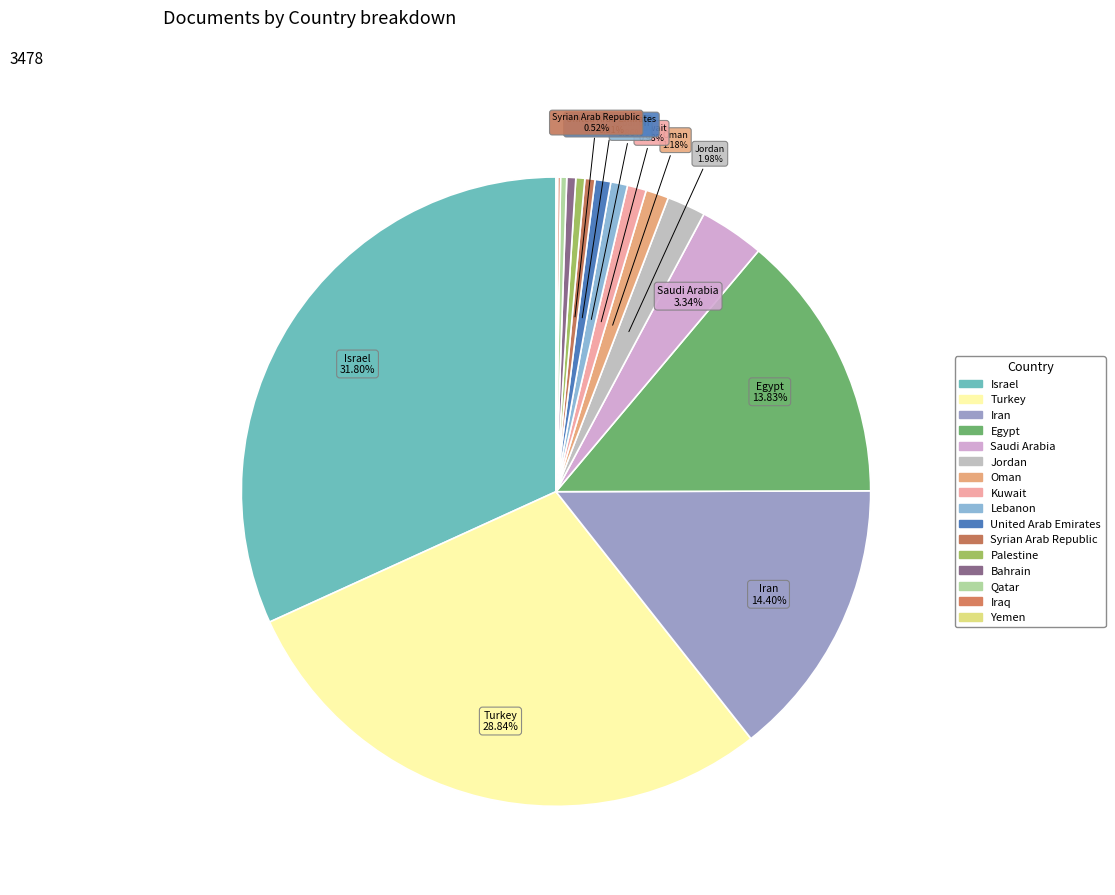

Count the number of slices in the pie.

16